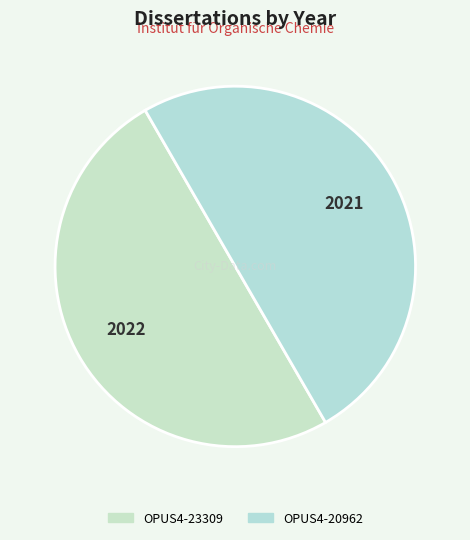

How many segments does this pie chart have?

2